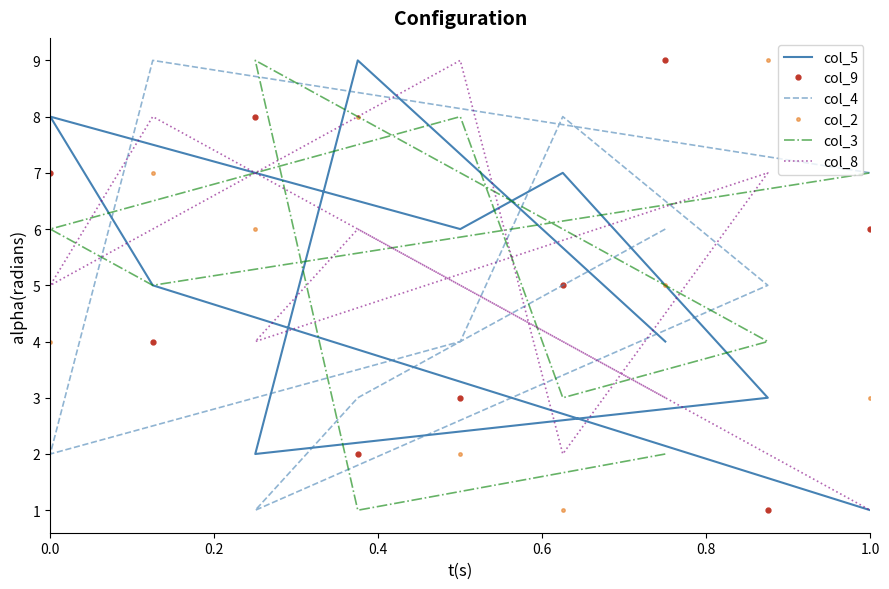

Which series has the widest spread of values?

col_5